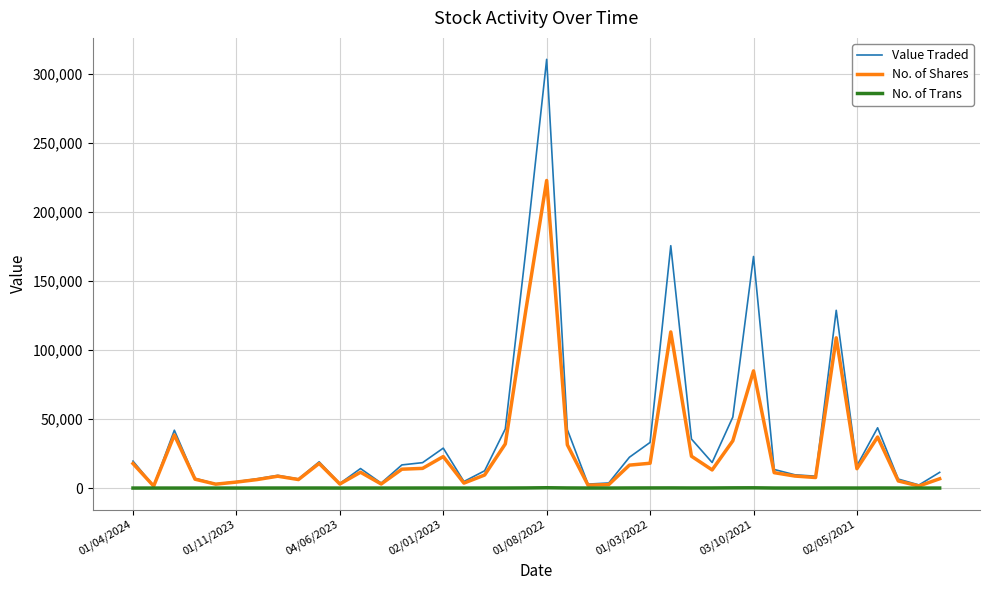

Which series has the largest range (max minus min)?

Value Traded